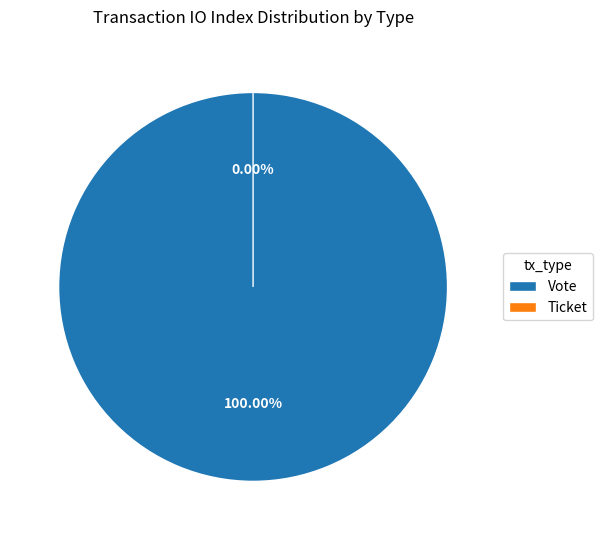

Do Vote and Ticket together represent more than half of the pie?

Yes